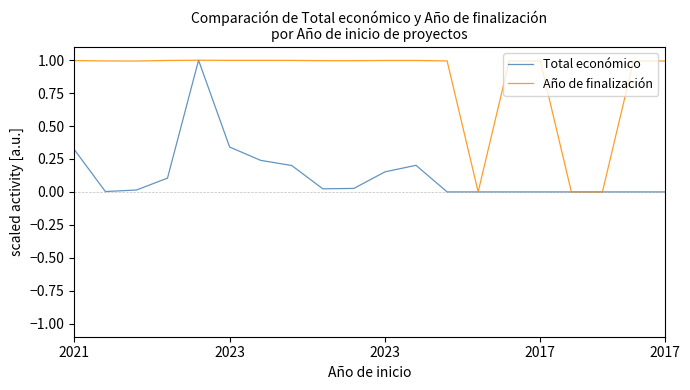

Which series has the largest total across all categories?

Año de finalización